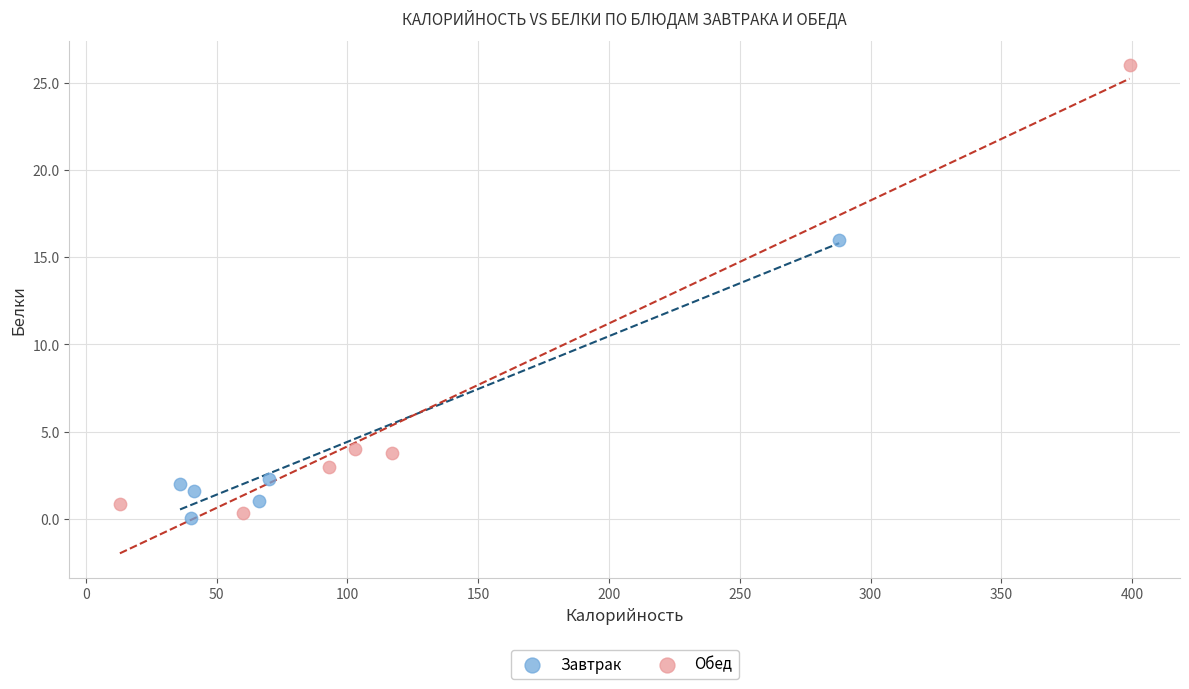

Which series contains the highest Y value?

Обед